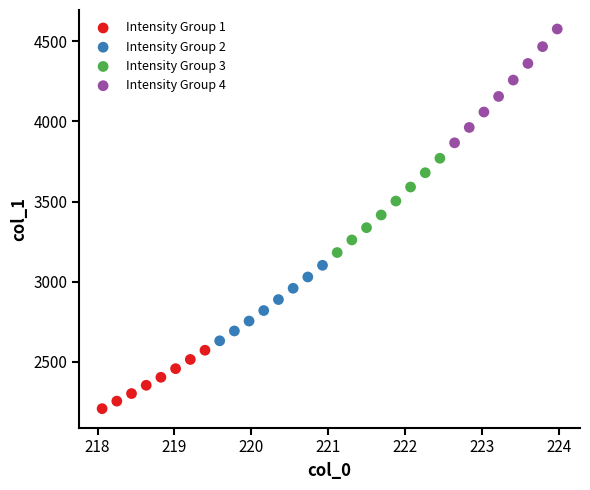

Which series has the largest Y range (max minus min)?

Intensity Group 4